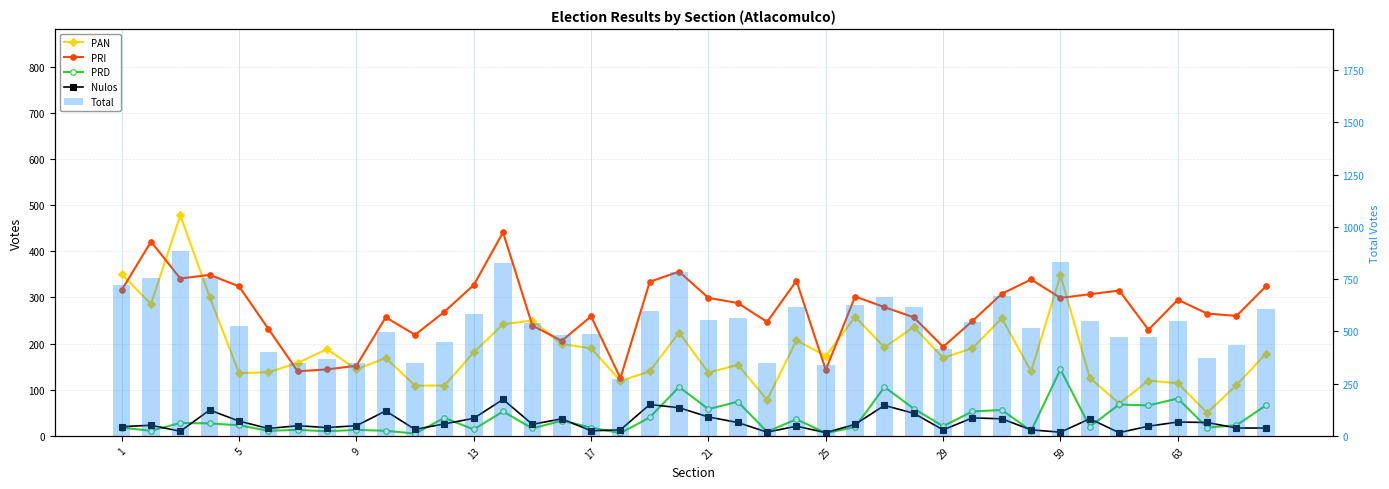

What is the minimum value shown in the chart?

5